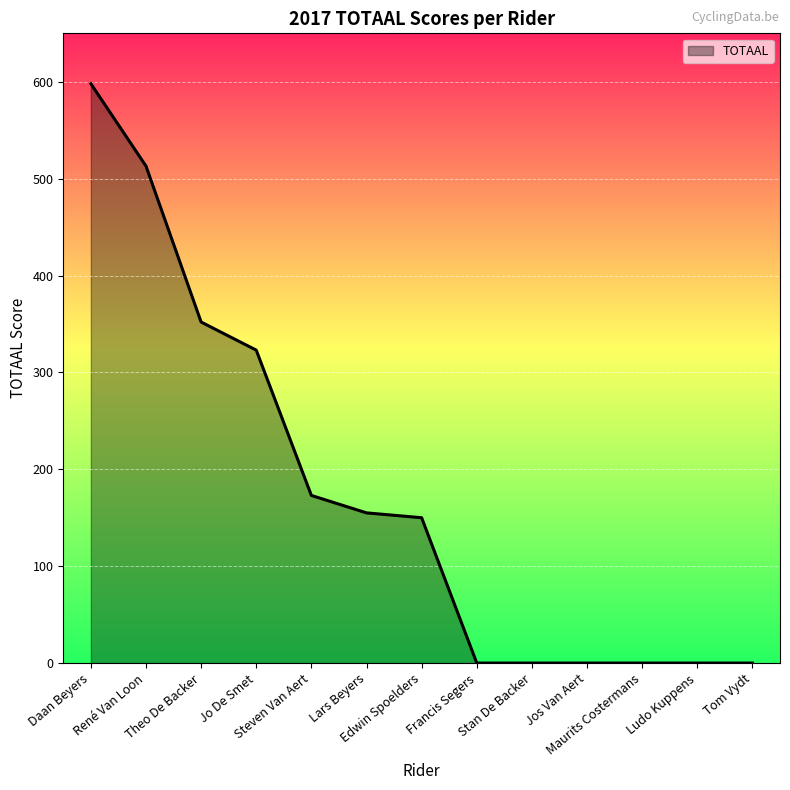

The chart shows a value of 291 at Steven Van Aert. True or false?

False